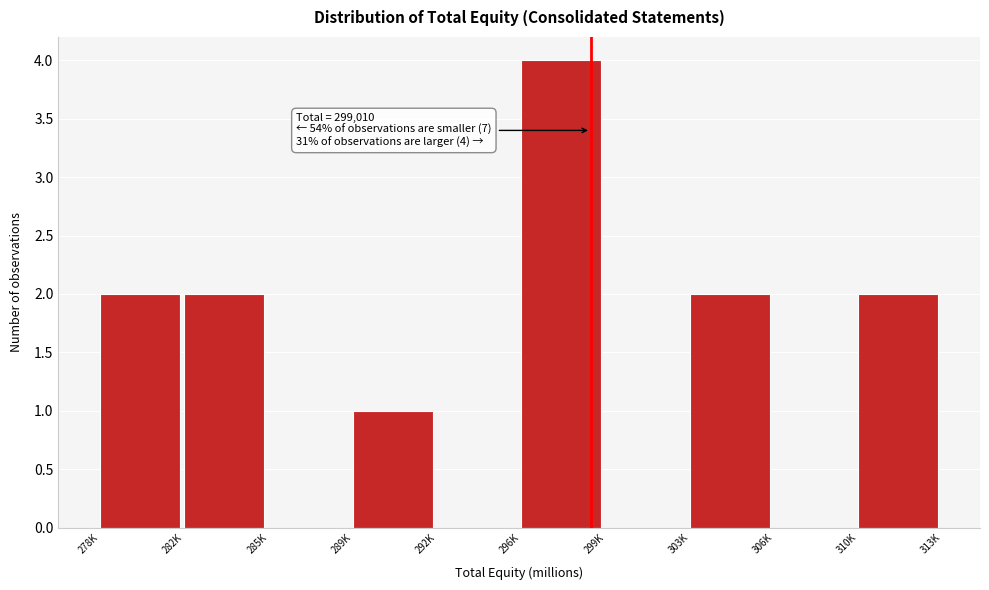

Reading right to left, extract all data points from this chart.

310K=2	306K=0	303K=2	299K=0	296K=4	292K=0	289K=1	285K=0	282K=2	278K=2